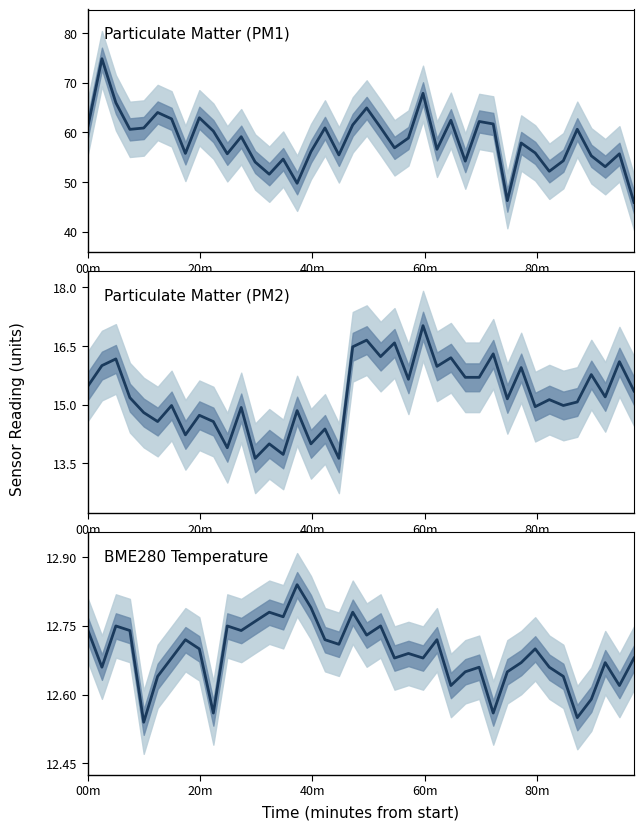

The value of BME280_temperature at 28 is 5.6. True or false?

False